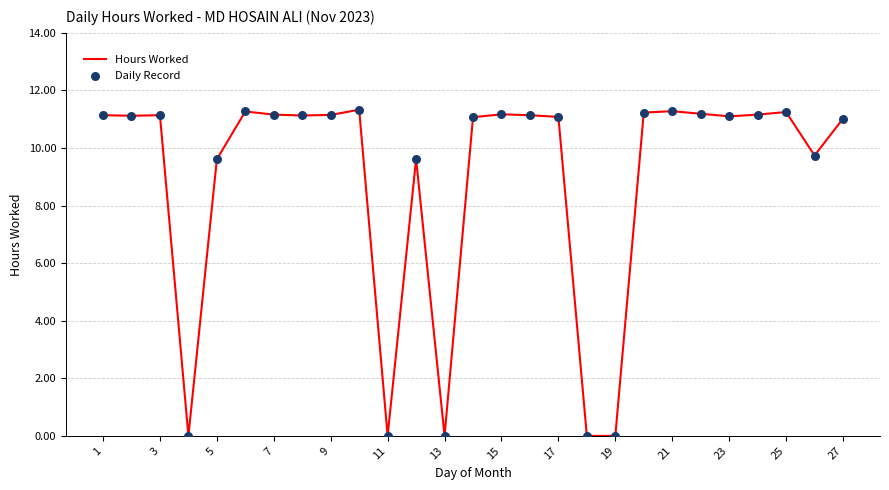

What is the greatest value displayed?

11.3